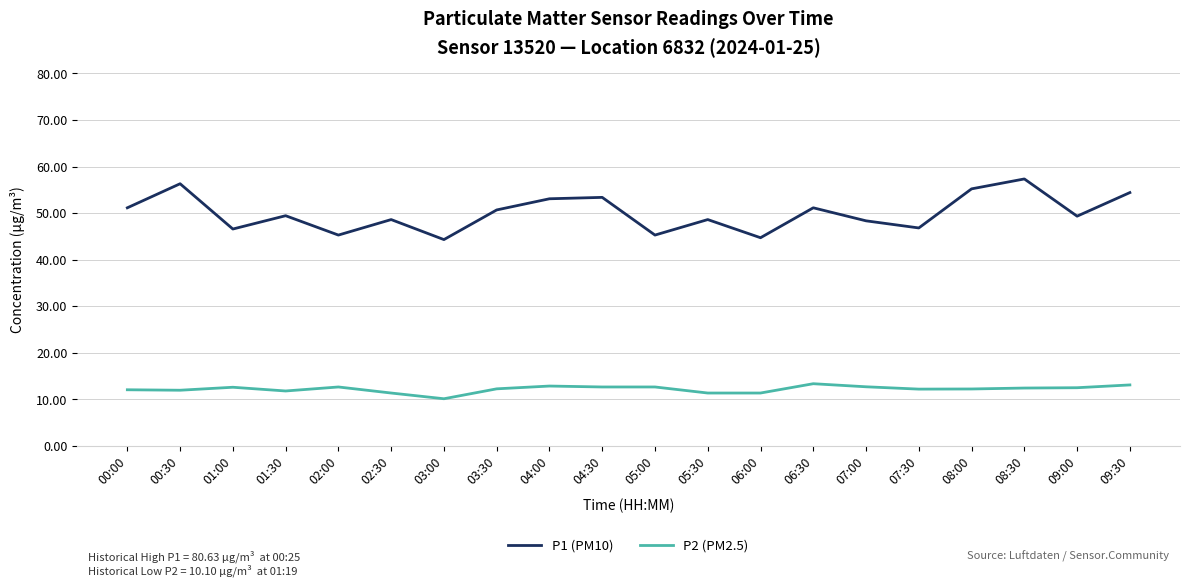

What position from the left is 04:30?

10